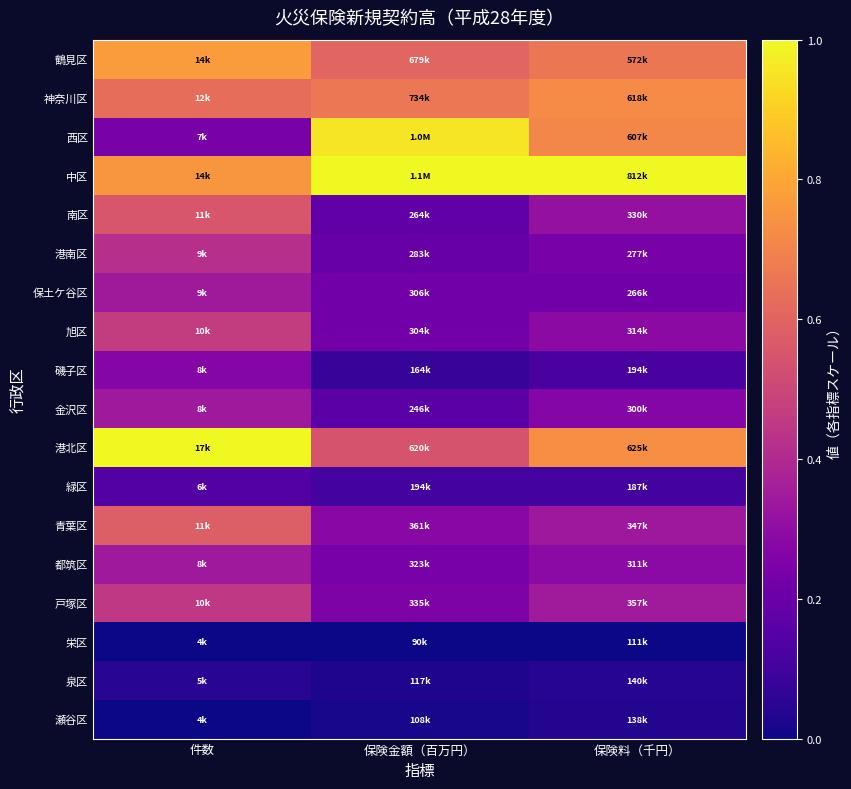

Reading left to right, transcribe all the data shown in this chart.

鶴見区: 件数=0.8	保険金額（百万円）=0.6	保険料（千円）=0.7
神奈川区: 件数=0.6	保険金額（百万円）=0.7	保険料（千円）=0.7
西区: 件数=0.2	保険金額（百万円）=1.0	保険料（千円）=0.7
中区: 件数=0.8	保険金額（百万円）=1.0	保険料（千円）=1.0
南区: 件数=0.6	保険金額（百万円）=0.2	保険料（千円）=0.3
港南区: 件数=0.4	保険金額（百万円）=0.2	保険料（千円）=0.2
保土ケ谷区: 件数=0.3	保険金額（百万円）=0.2	保険料（千円）=0.2
旭区: 件数=0.5	保険金額（百万円）=0.2	保険料（千円）=0.3
磯子区: 件数=0.3	保険金額（百万円）=0.1	保険料（千円）=0.1
金沢区: 件数=0.3	保険金額（百万円）=0.2	保険料（千円）=0.3
港北区: 件数=1.0	保険金額（百万円）=0.5	保険料（千円）=0.7
緑区: 件数=0.1	保険金額（百万円）=0.1	保険料（千円）=0.1
青葉区: 件数=0.6	保険金額（百万円）=0.3	保険料（千円）=0.3
都筑区: 件数=0.3	保険金額（百万円）=0.2	保険料（千円）=0.3
戸塚区: 件数=0.5	保険金額（百万円）=0.3	保険料（千円）=0.4
栄区: 件数=0.0	保険金額（百万円）=0.0	保険料（千円）=0.0
泉区: 件数=0.0	保険金額（百万円）=0.0	保険料（千円）=0.0
瀬谷区: 件数=0.0	保険金額（百万円）=0.0	保険料（千円）=0.0